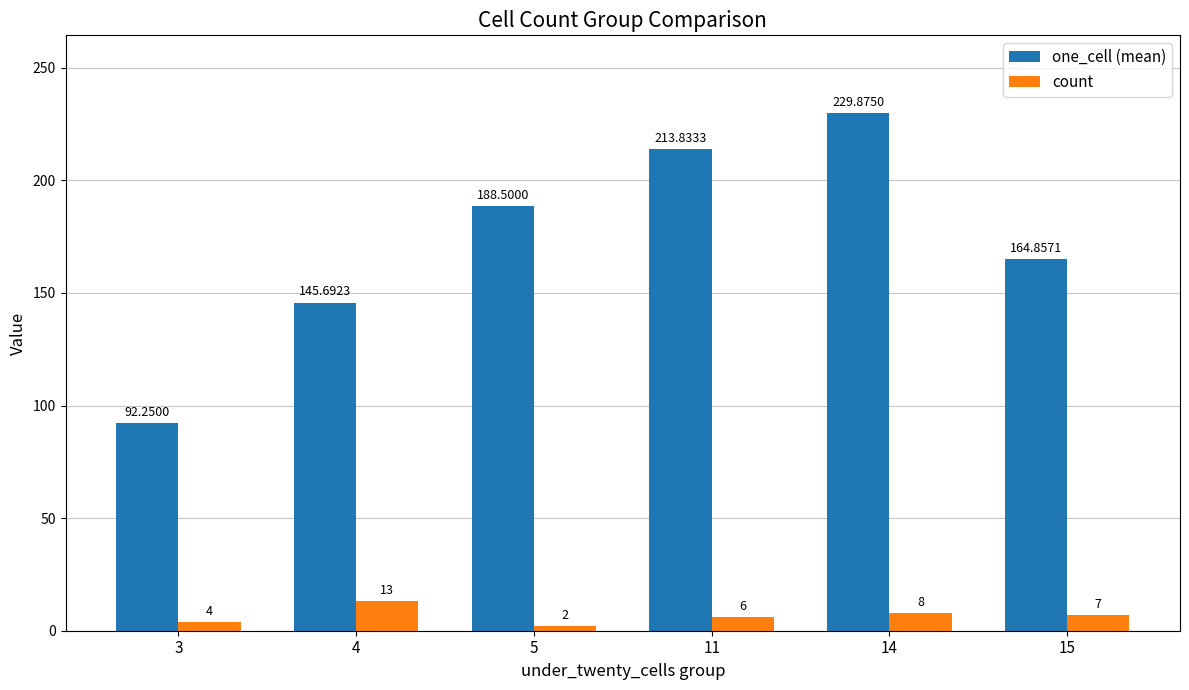

What is the spread (max minus min) of values at 5?

186.5